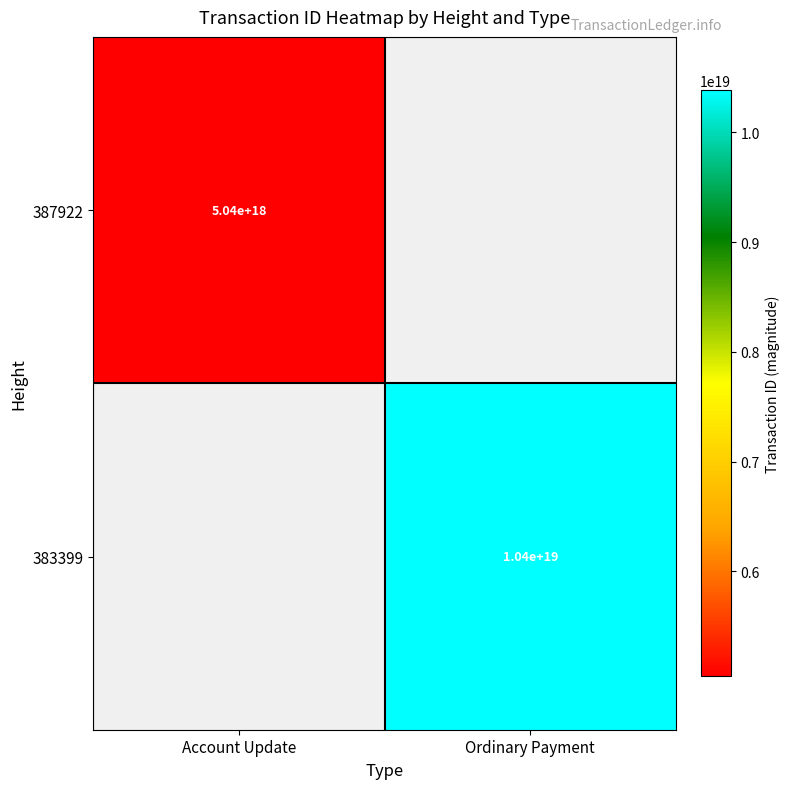

True or false: 383399 has a value of 16035493956611647488 at Ordinary Payment.

False